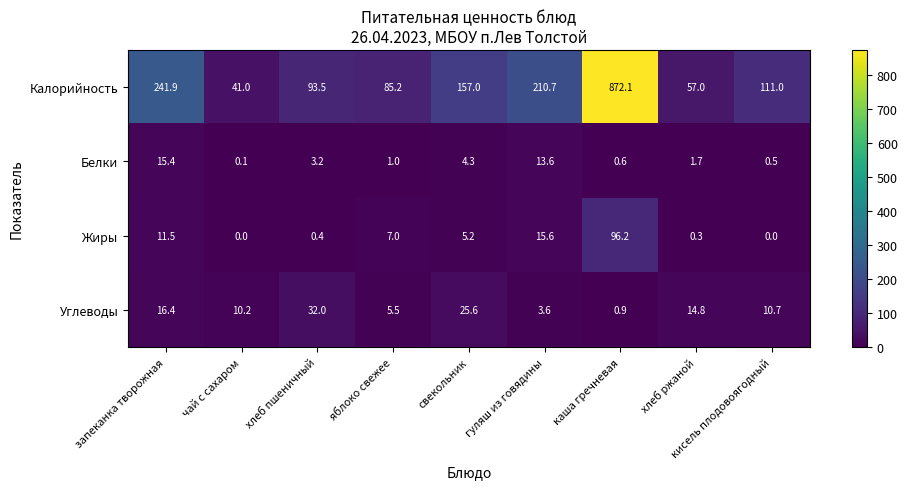

What is the difference between the second highest and minimum values in the Белки series?

13.5